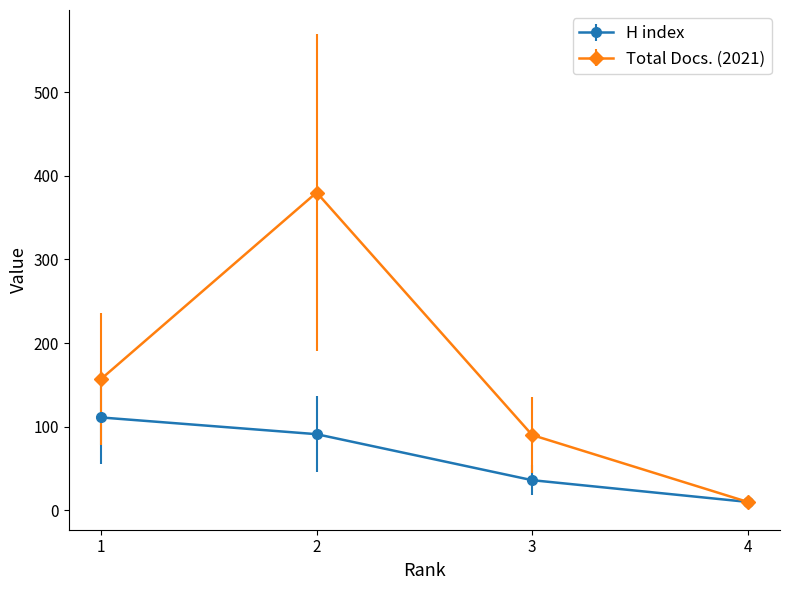

How many lines are shown in the chart?

2